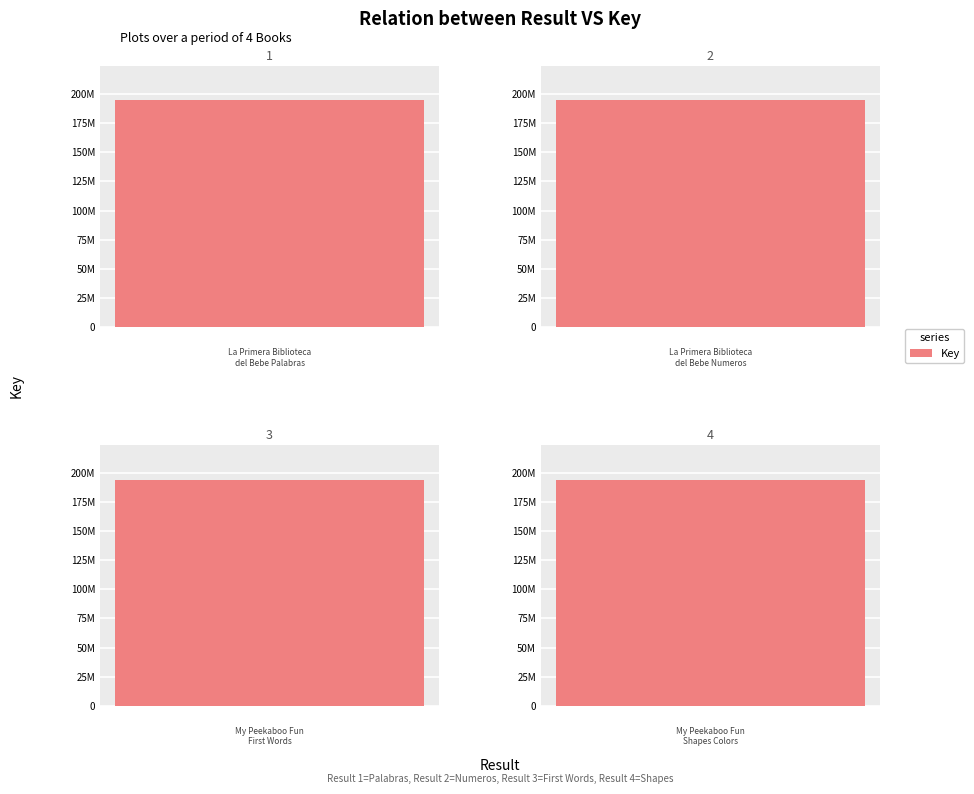

What is the average value?

194141867